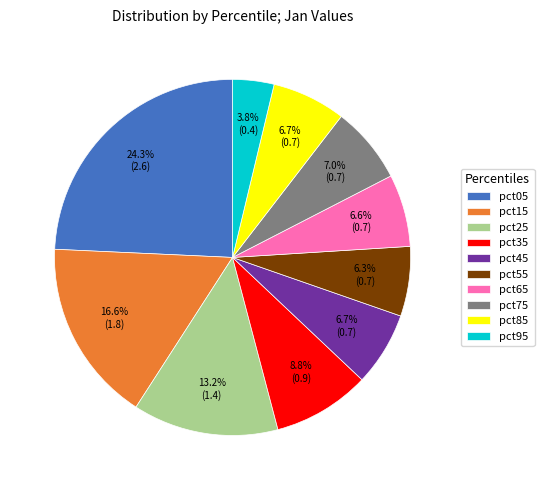

True or false: pct15 accounts for 31% of the total.

False